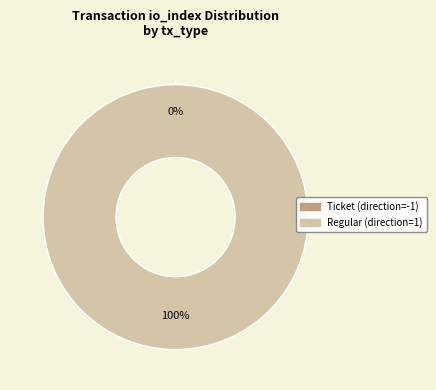

Is there a majority slice in this chart?

Yes